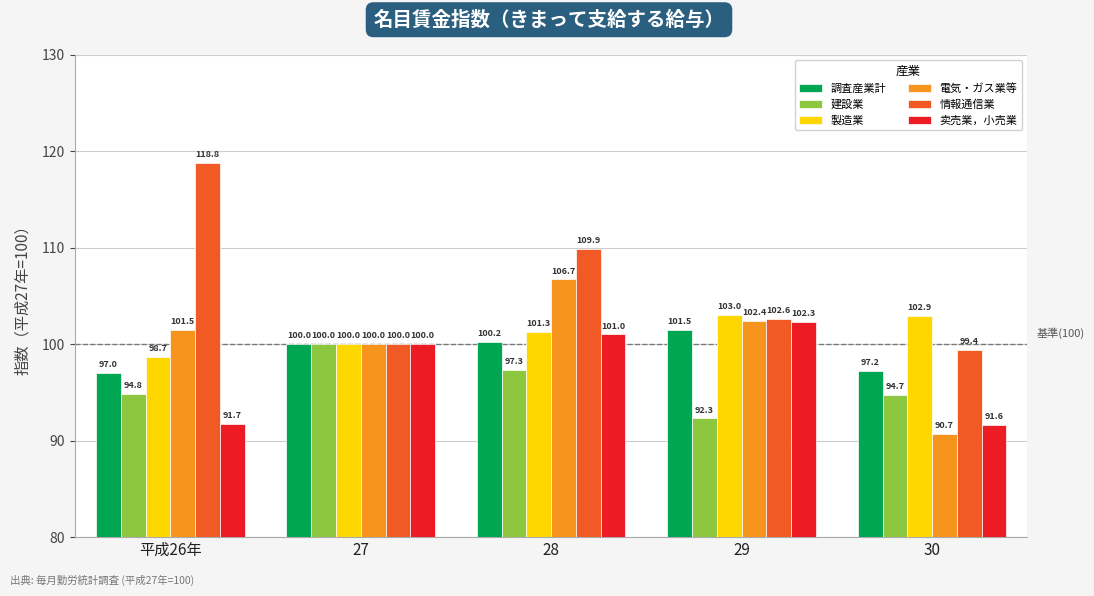

What is the average value of the 調査産業計 series?

99.2